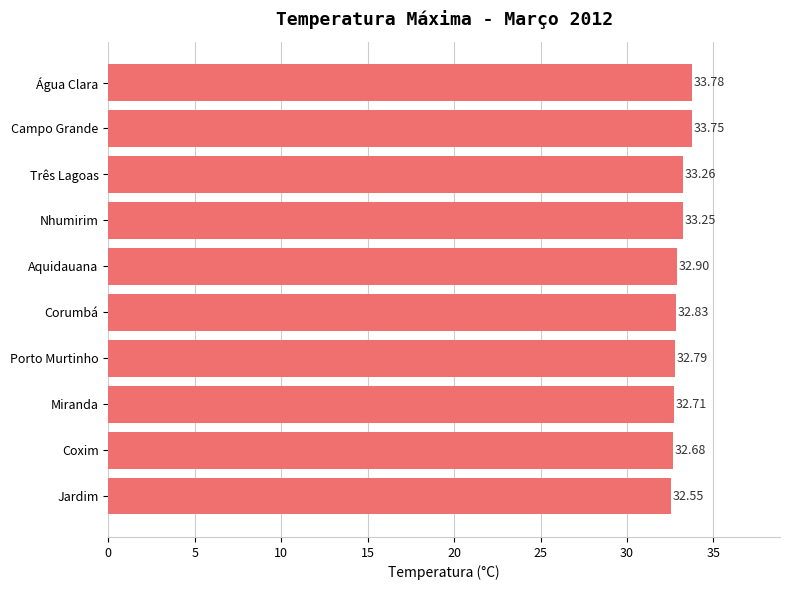

What is the sum of the values at Miranda and Corumbá?

65.5